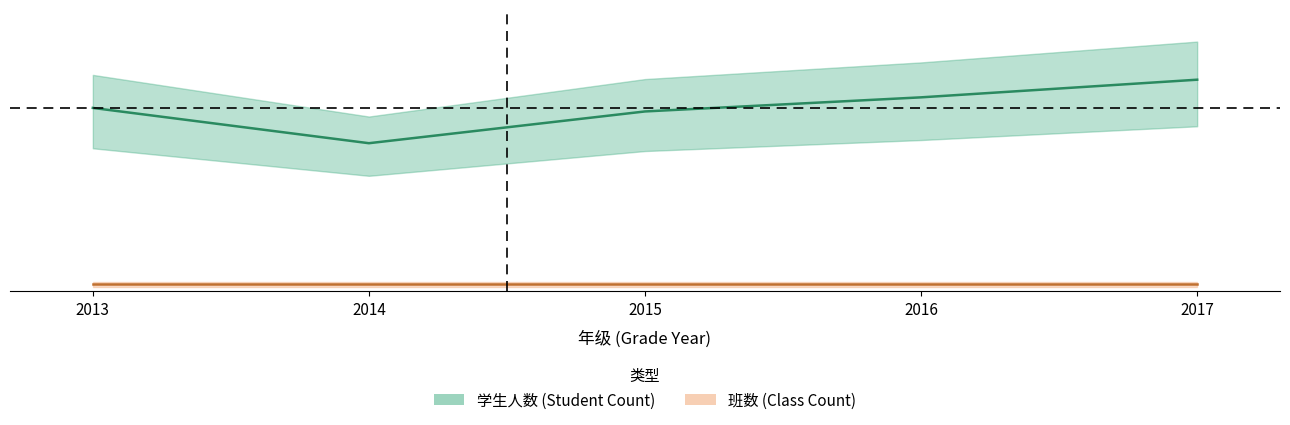

What value does the data have at 2016, to the nearest 5?

55